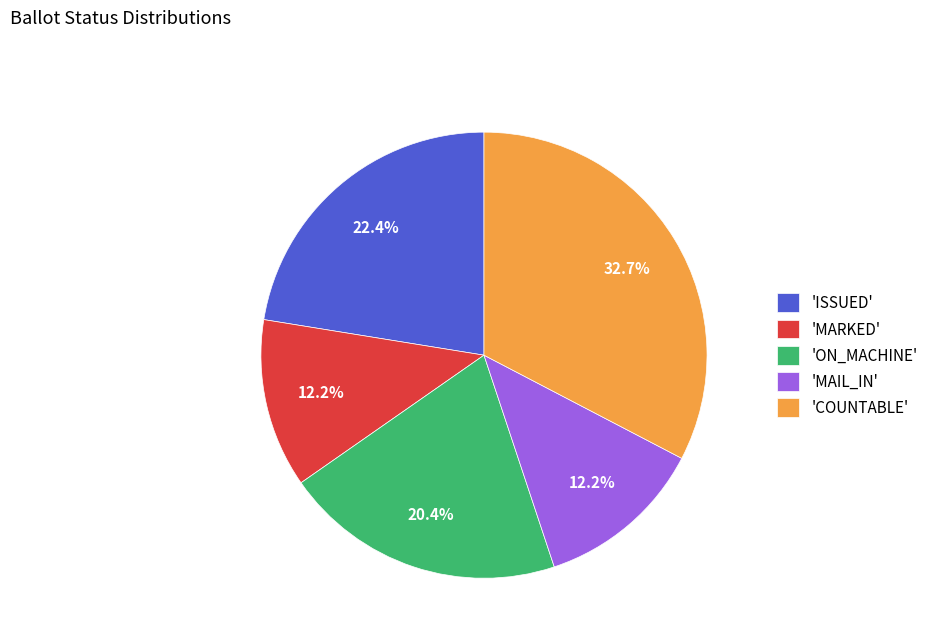

Which category has the biggest portion of the pie?

'COUNTABLE'